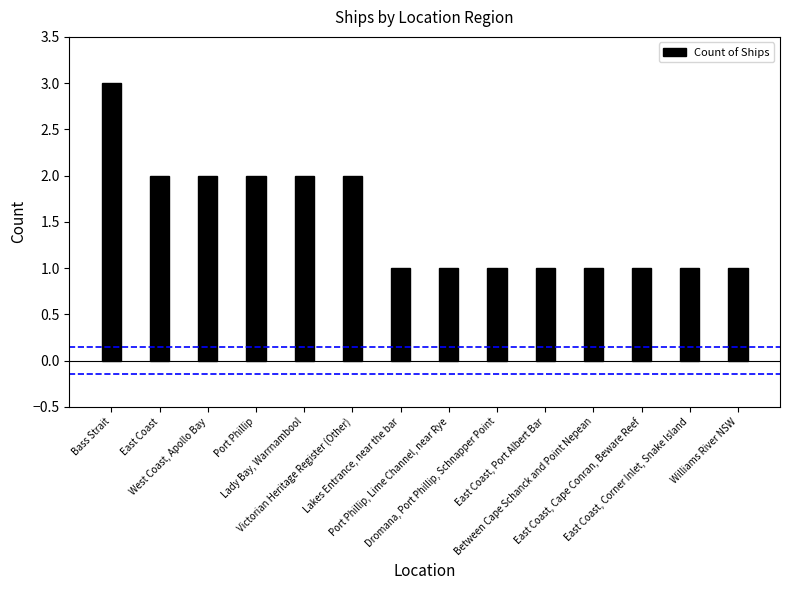

What is the label of the 5th bar from the left?

Lady Bay, Warrnambool